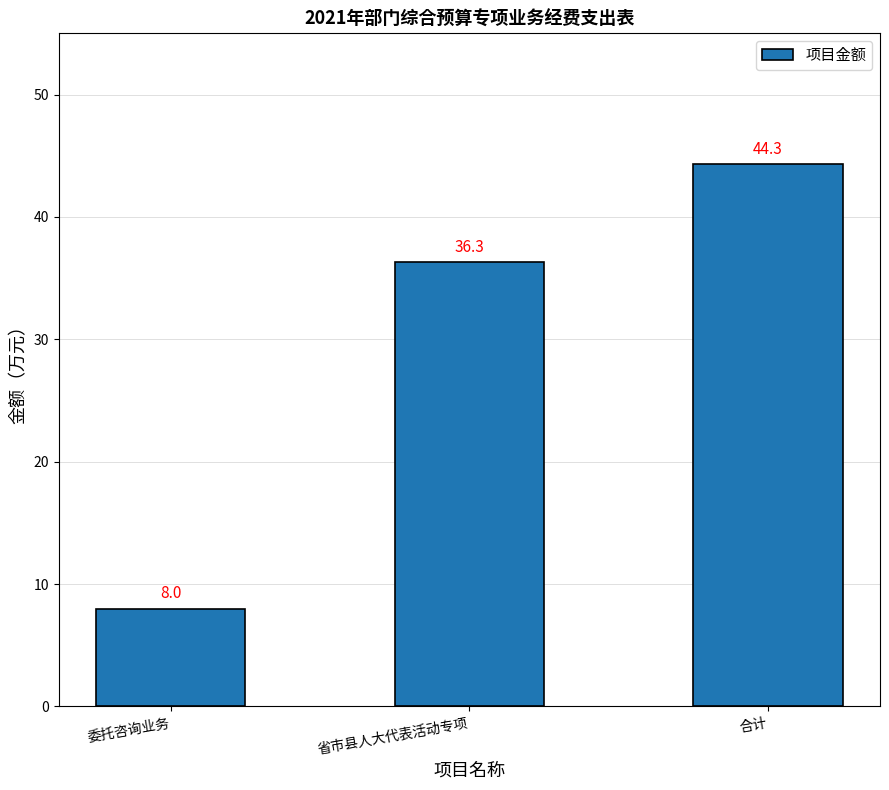

What is the difference between the values at 合计 and 委托咨询业务?

36.3